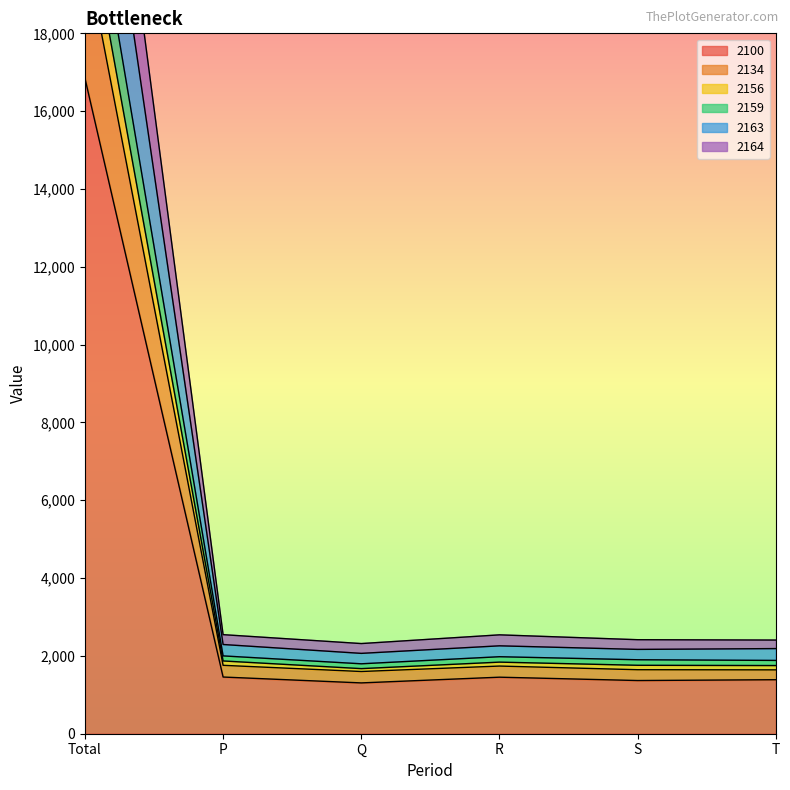

The value of 2163 at Total is 35477. True or false?

False